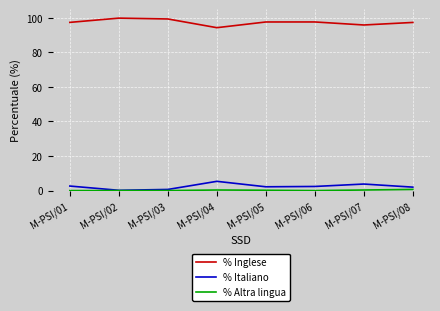

The % Italiano series shows 0.7 at M-PSI/03. True or false?

True